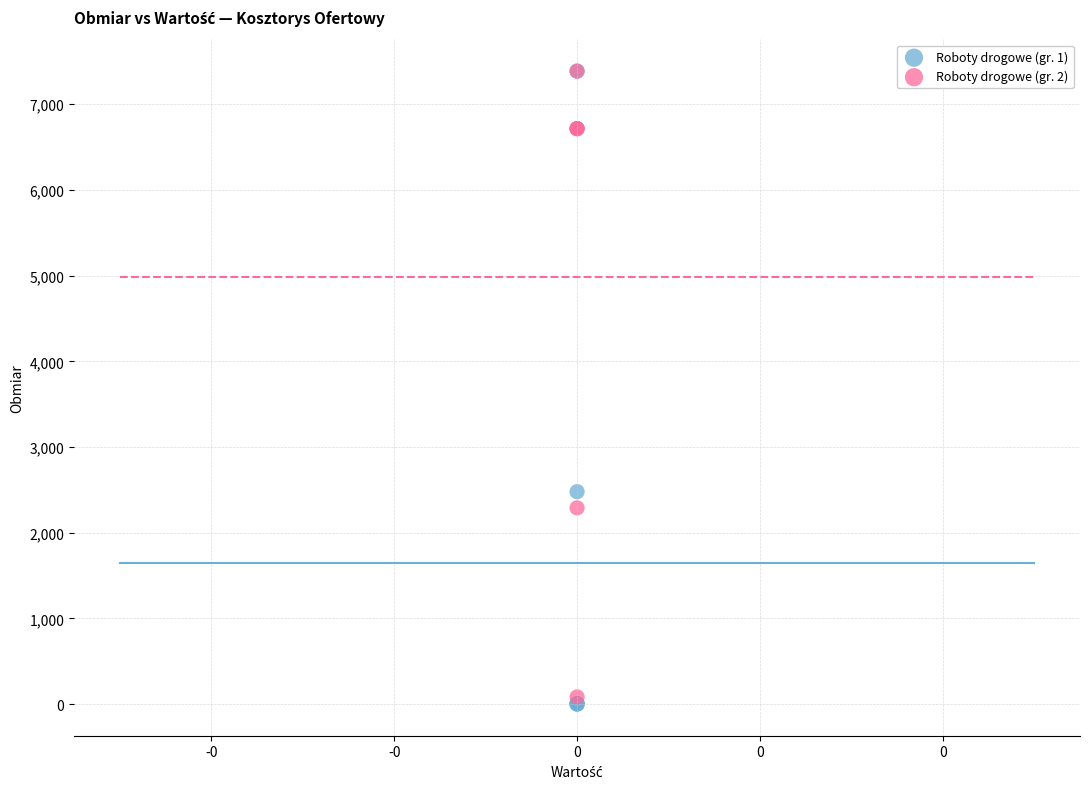

Which series has the widest spread of Y values?

Roboty drogowe (gr. 1)